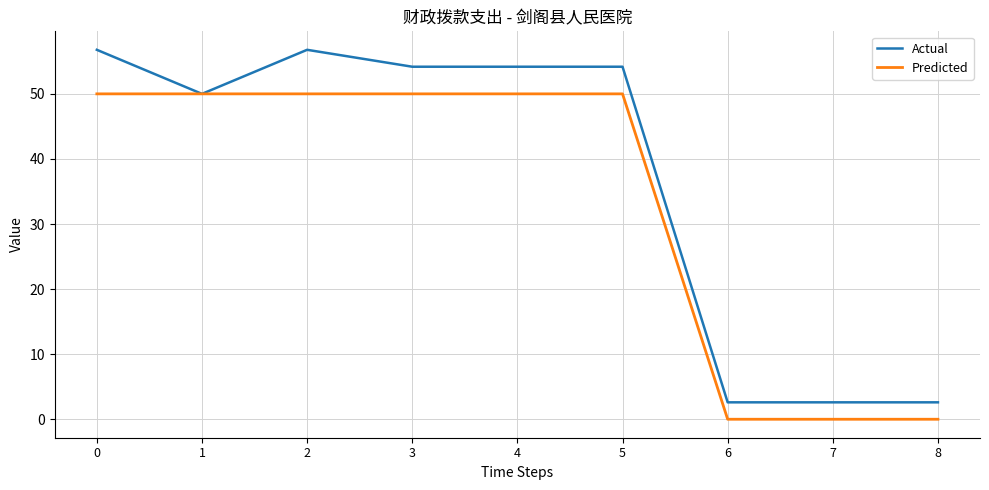

Read the Predicted value at 2.

50.0